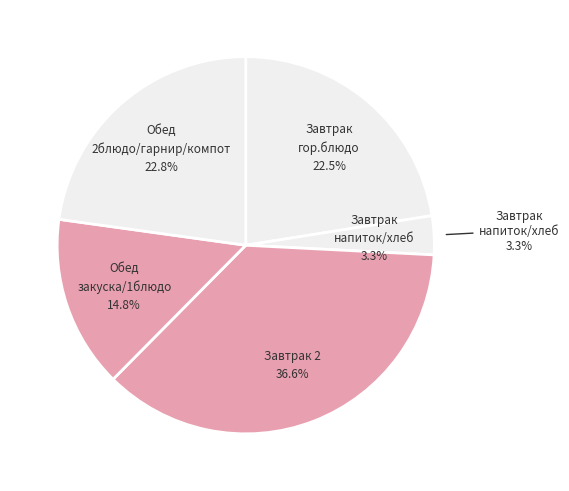

Does Батон пектиновый represent more than half of the total?

No